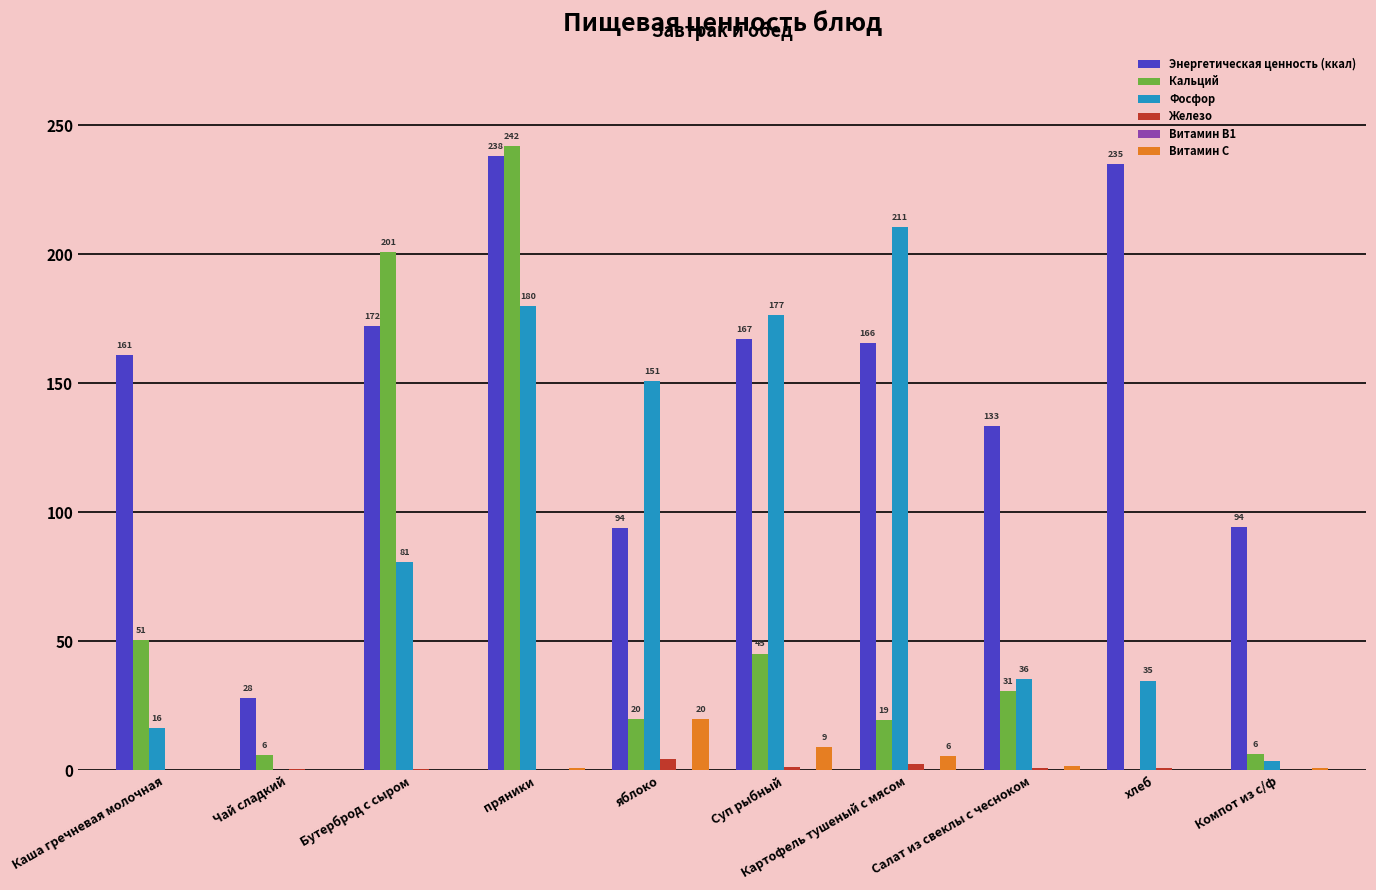

Is the value of Фосфор at хлеб greater than the value of Витамин C at Салат из свеклы с чесноком?

Yes